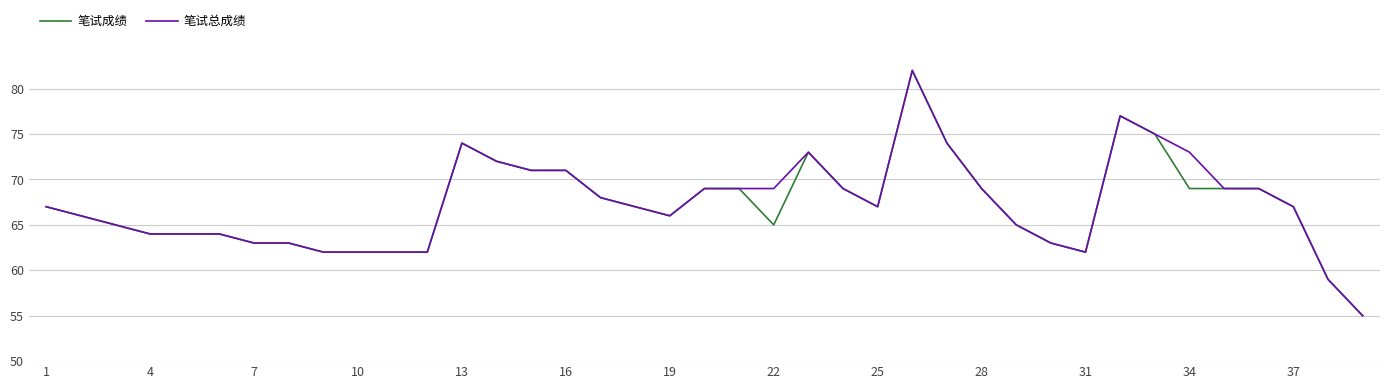

Is this an area chart (filled region under the line)?

No